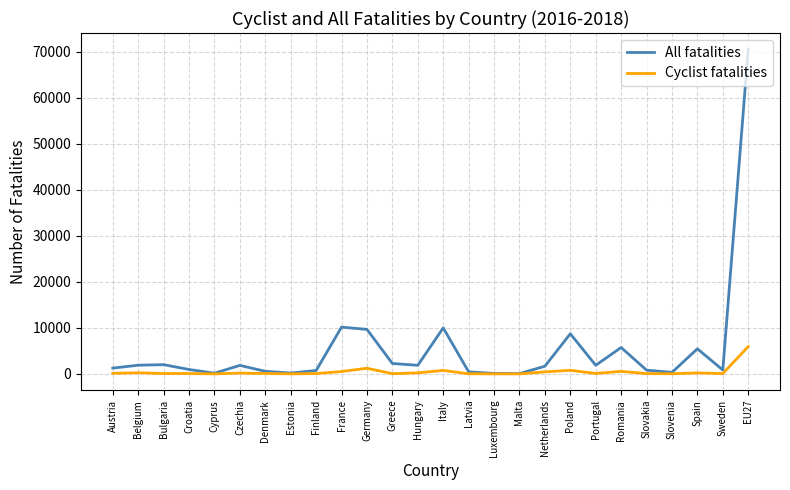

Which series has the widest spread of values?

All fatalities